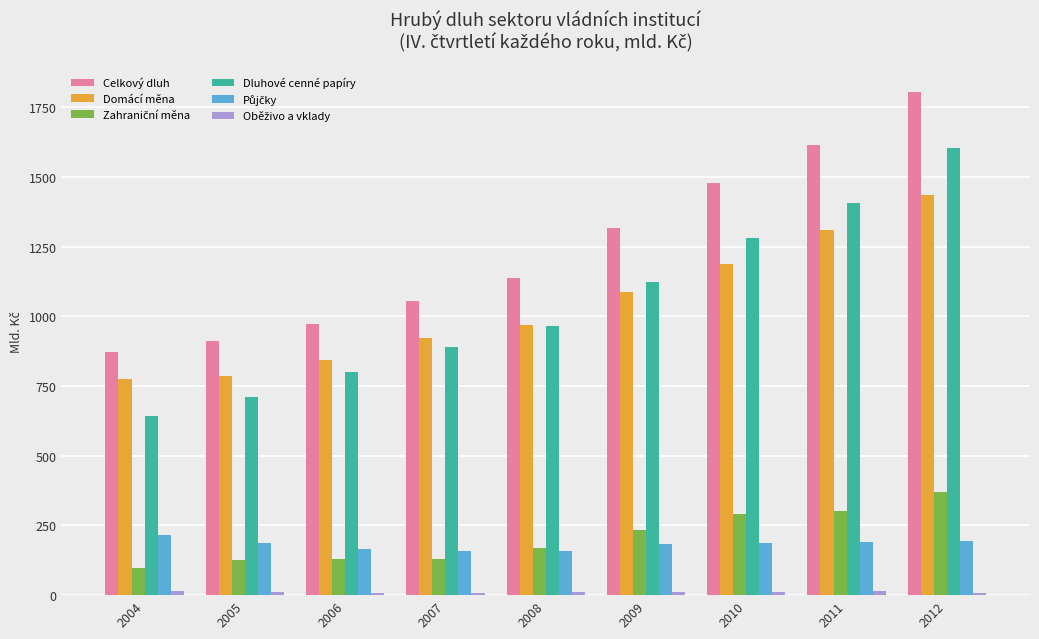

Read the Domácí měna value at 2010.

1187.6